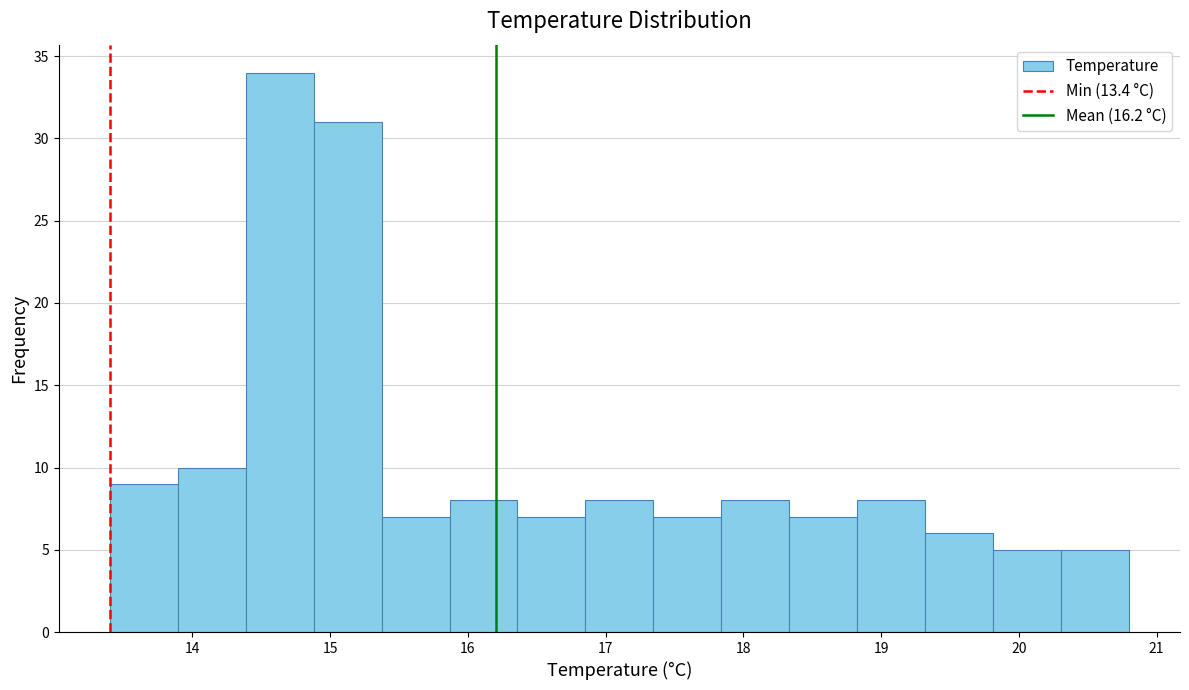

Reading left to right, list every bar in this chart as the range it spans on the x-axis followed by its height. Neither the bar edges nor the heights are printed on the chart, so give them approximately, as read against the axes.

13.4 to 13.9: 9
13.9 to 14.4: 10
14.4 to 14.9: 34
14.9 to 15.4: 31
15.4 to 15.9: 7
15.9 to 16.4: 8
16.4 to 16.9: 7
16.9 to 17.3: 8
17.3 to 17.8: 7
17.8 to 18.3: 8
18.3 to 18.8: 7
18.8 to 19.3: 8
19.3 to 19.8: 6
19.8 to 20.3: 5
20.3 to 20.8: 5